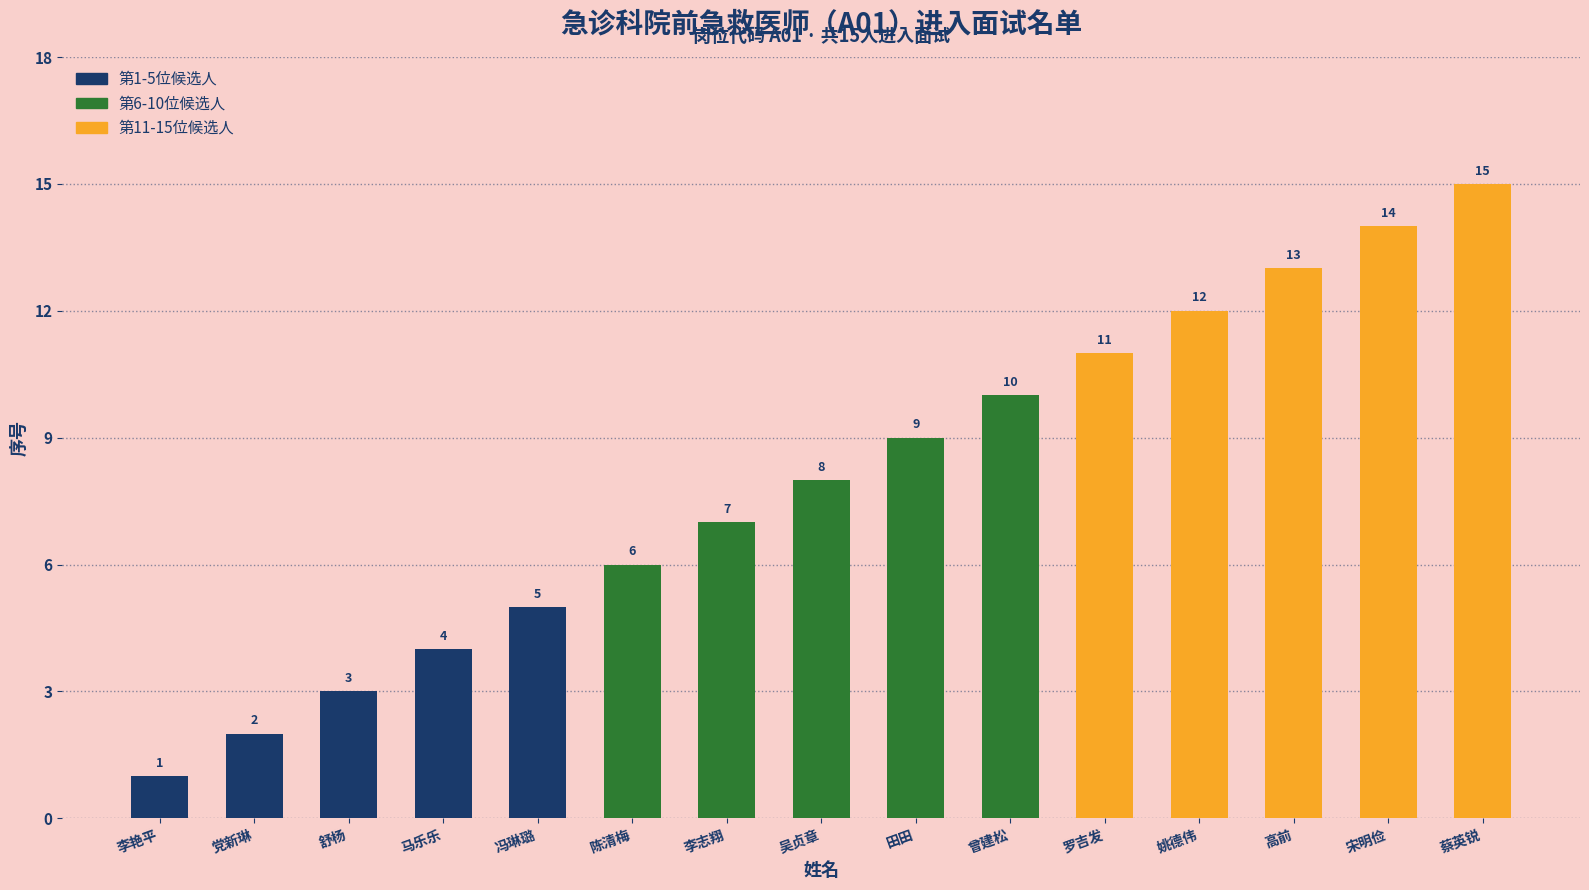

What is the sum of the values at 罗吉发 and 李艳平?

12